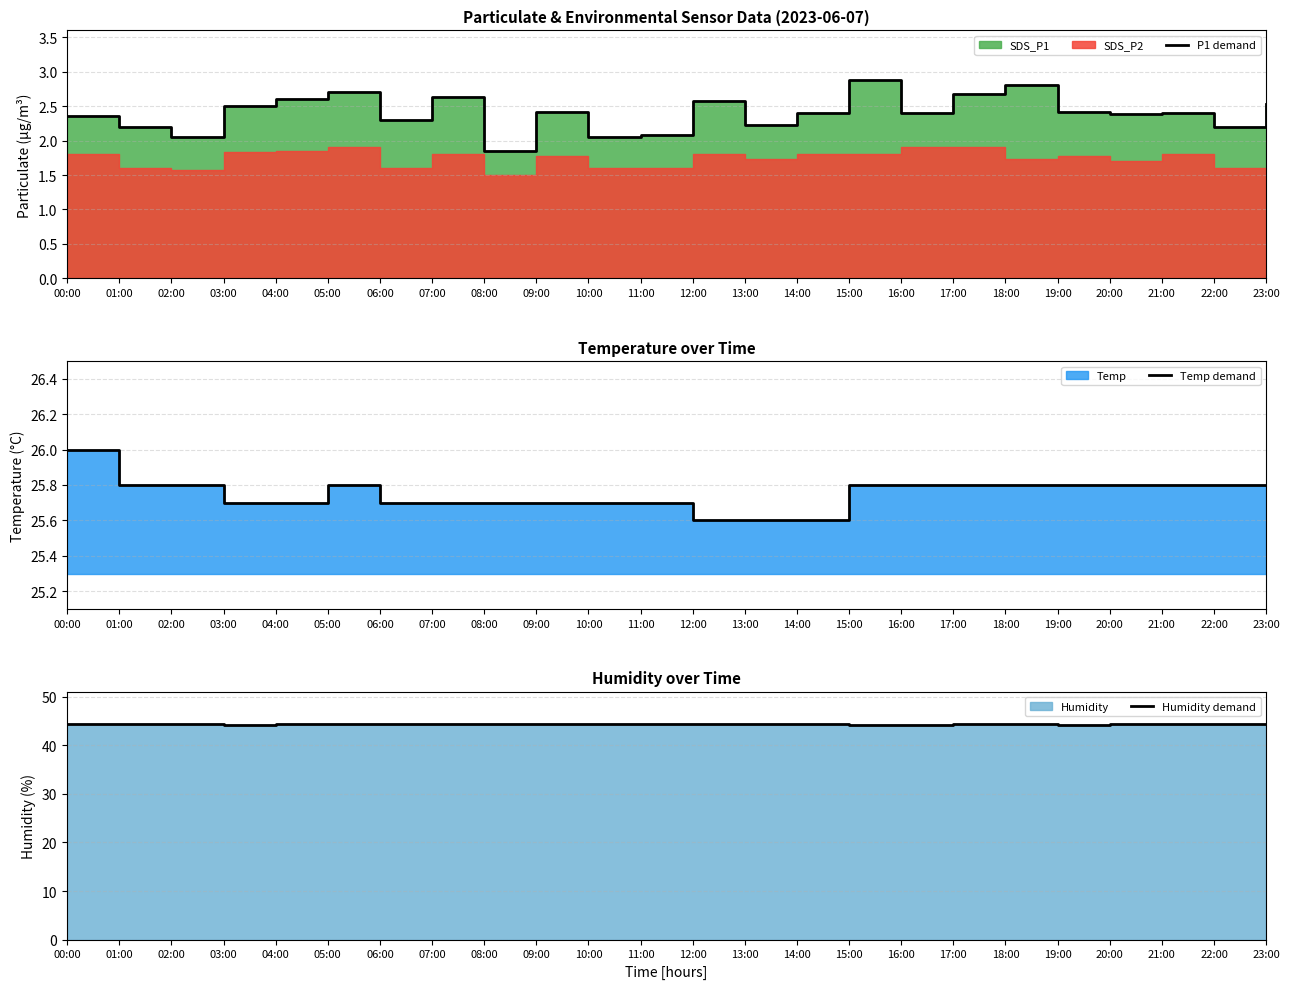

What is the difference between the second highest and second lowest values in the Temp demand series?

0.2